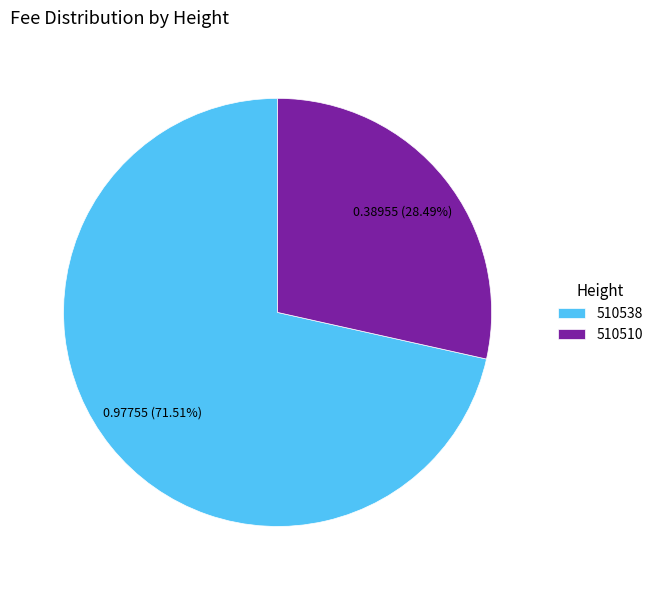

Is there any slice that represents more than half of the pie?

Yes